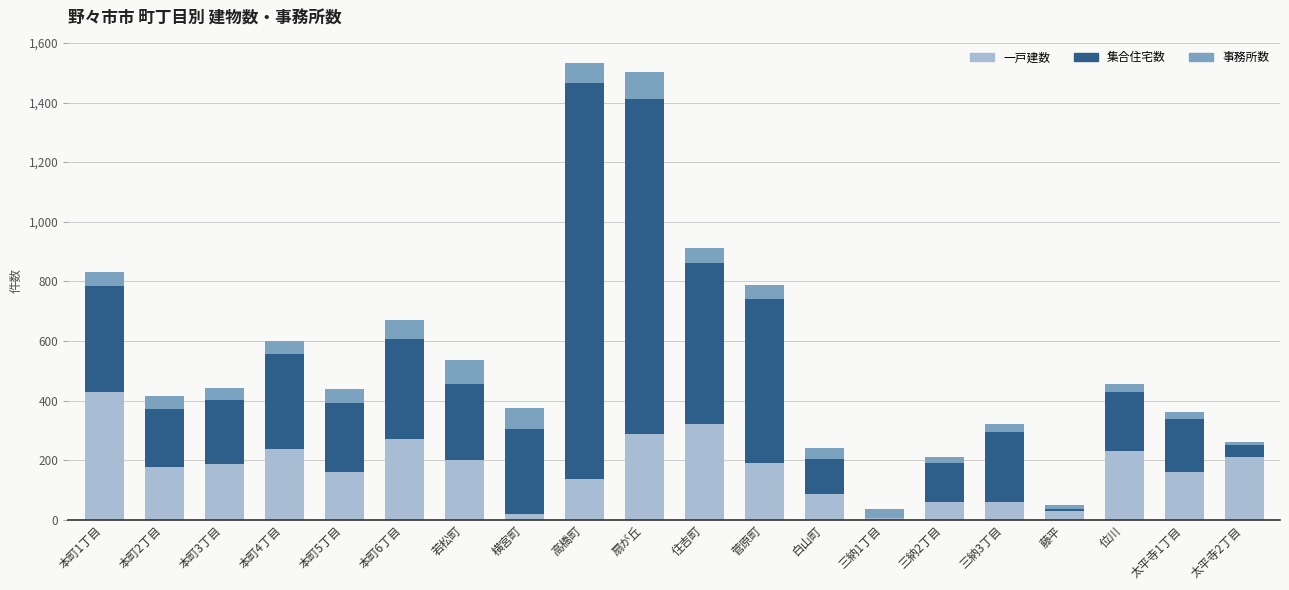

Count the number of categories in the chart.

20